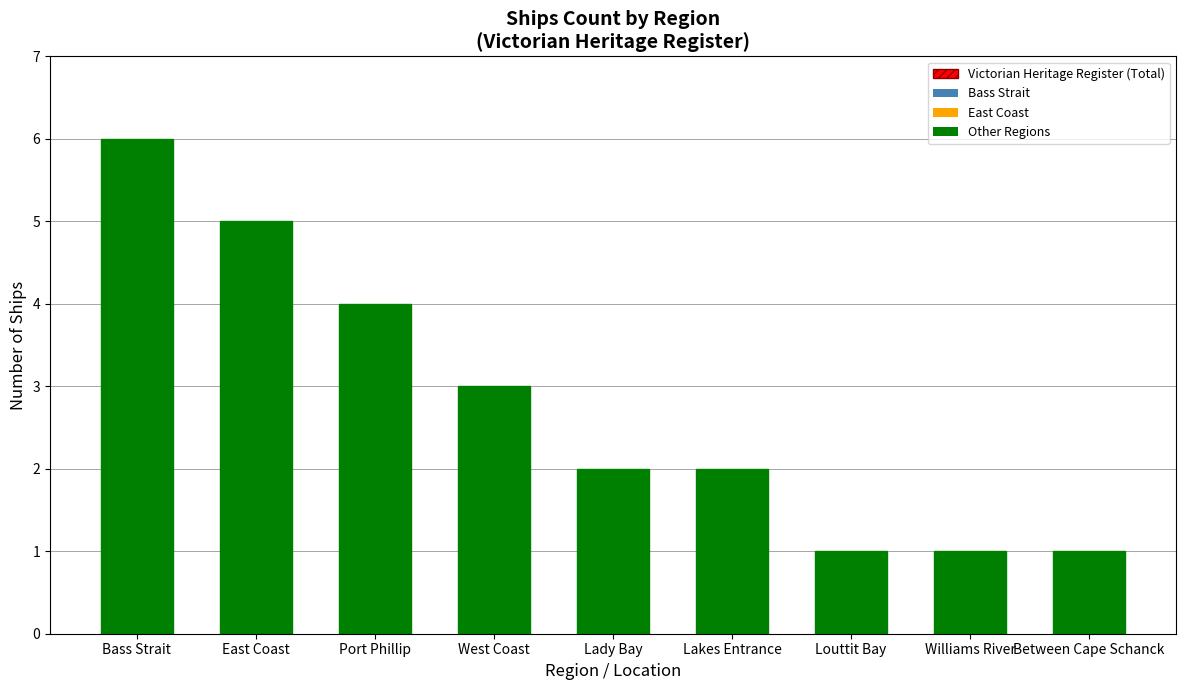

Are the bars horizontal?

No